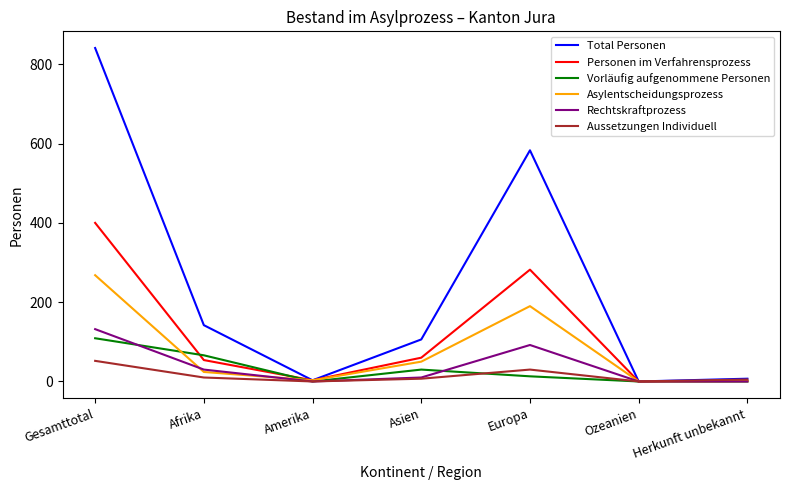

Which series changed the most between Gesamttotal and Asien?

Total Personen